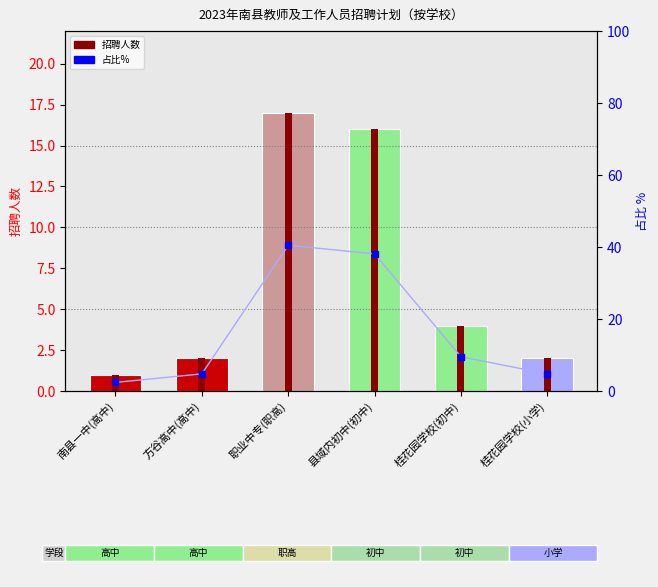

Reading left to right, list all the values displayed in this chart.

招聘人数: 南县一中(高中)=1.0	方谷高中(高中)=2.0	职业中专(职高)=17.0	县域内初中(初中)=16.0	桂花园学校(初中)=4.0	桂花园学校(小学)=2.0
占比%: 南县一中(高中)=2.4	方谷高中(高中)=4.8	职业中专(职高)=40.5	县域内初中(初中)=38.1	桂花园学校(初中)=9.5	桂花园学校(小学)=4.8